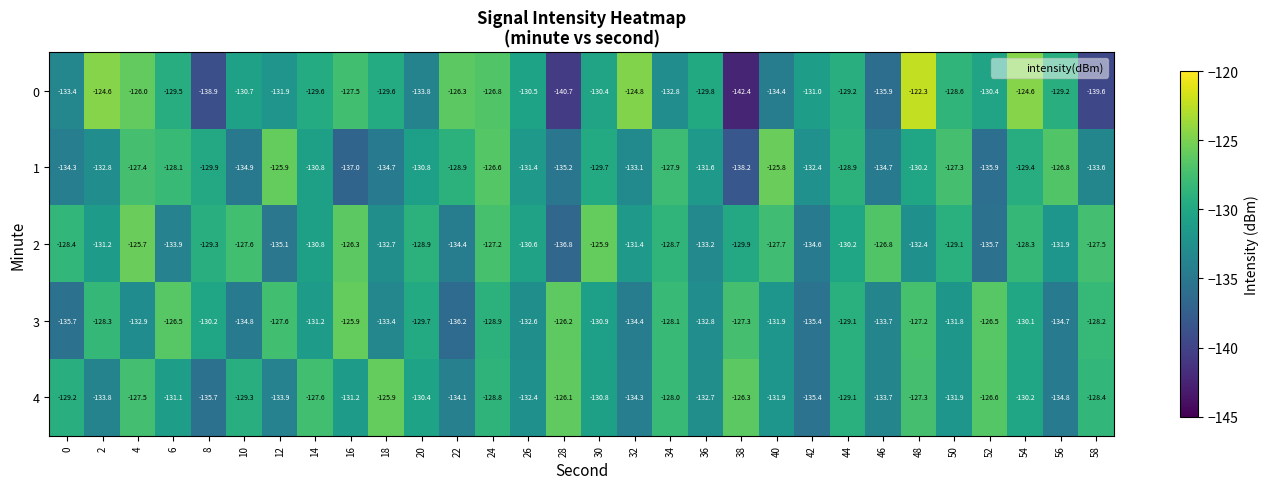

Count the number of categories in the chart.

30